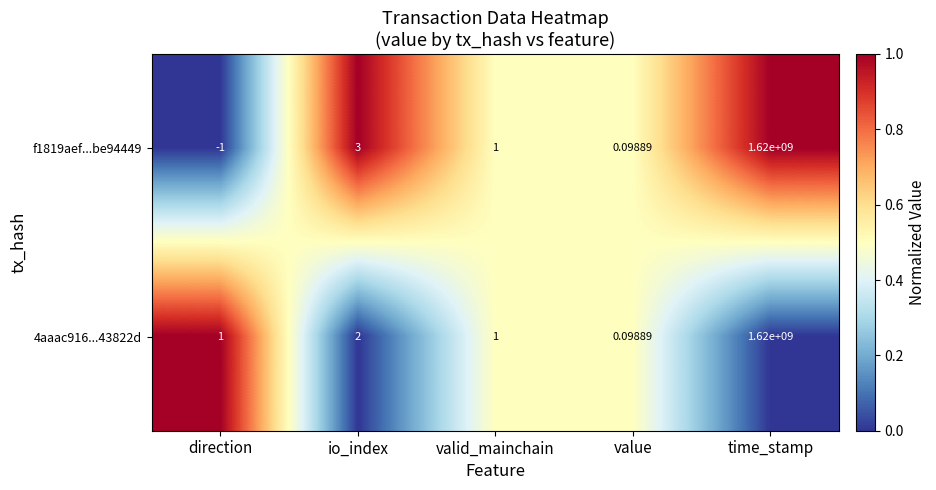

At which category does the chart reach its minimum across all series?

direction